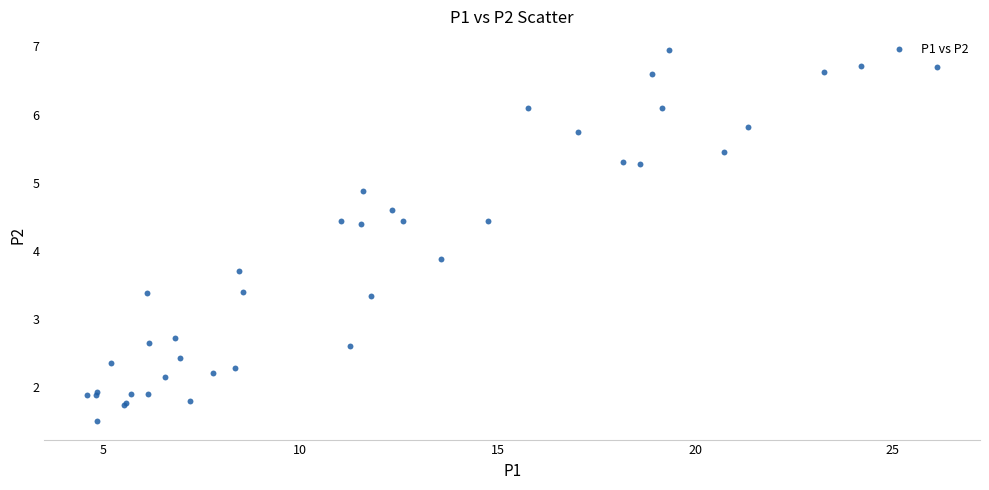

What Y value in the scatter plot is closest to 4?

3.9